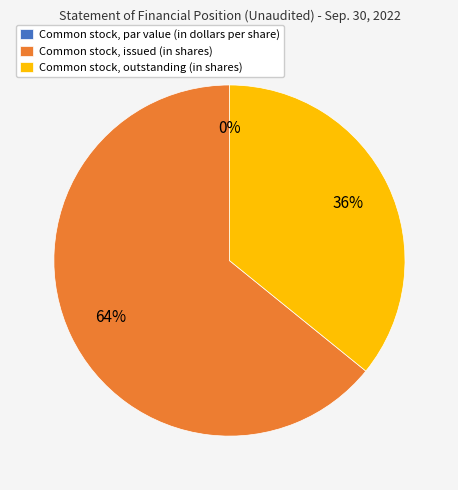

To the nearest percent, what portion does Common stock, issued (in shares) represent?

64%